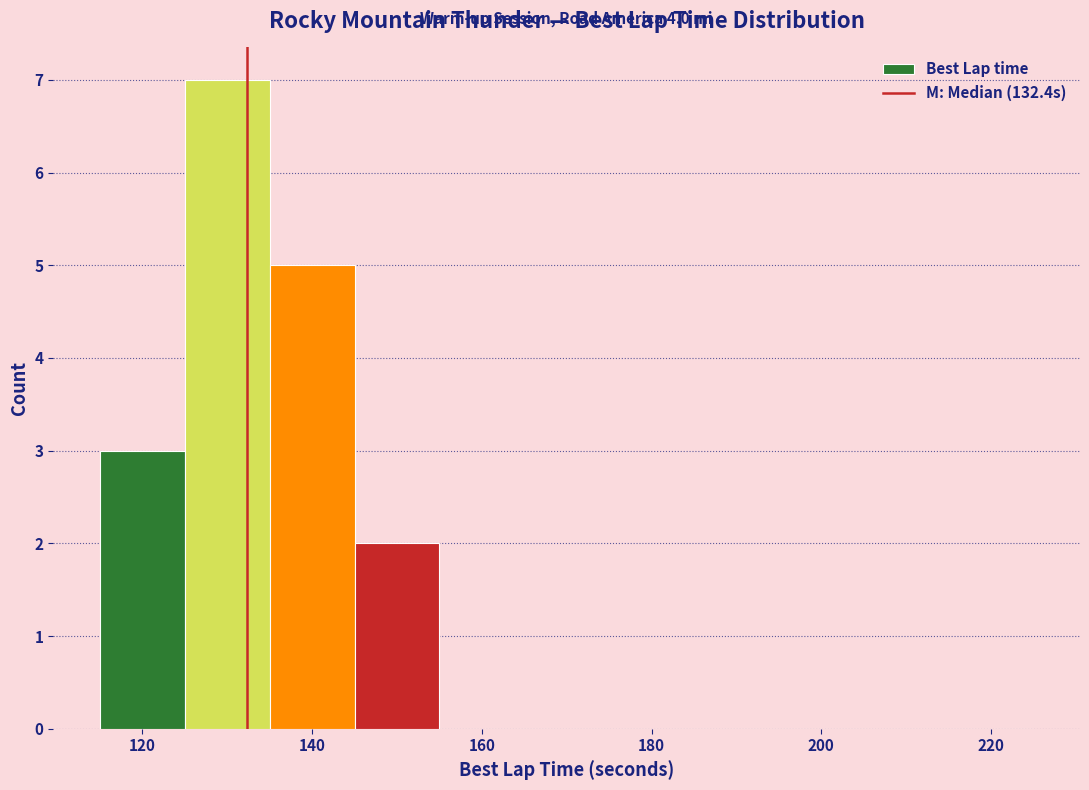

Over which range of the x-axis is the bar tallest?

125 to 135